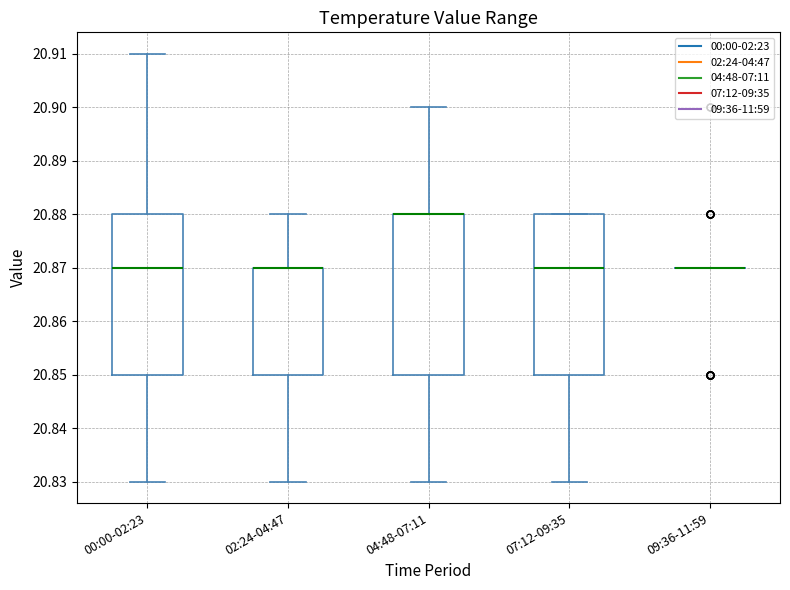

Reading left to right, read every box against the y-axis: the position of its median line, the range the box covers, and the ends of its whiskers. The values are not printed on the chart, so give them approximately, as read against the axis.

00:00-02:23: median 20.87, box 20.85 to 20.88, whiskers 20.83 to 20.91
02:24-04:47: median 20.87 (drawn on the box's upper edge), box 20.85 to 20.87, whiskers 20.83 to 20.88
04:48-07:11: median 20.88 (drawn on the box's upper edge), box 20.85 to 20.88, whiskers 20.83 to 20.90
07:12-09:35: median 20.87, box 20.85 to 20.88, whiskers 20.83 to 20.88
09:36-11:59: box collapsed to a line at 20.87, whiskers 20.87 to 20.87